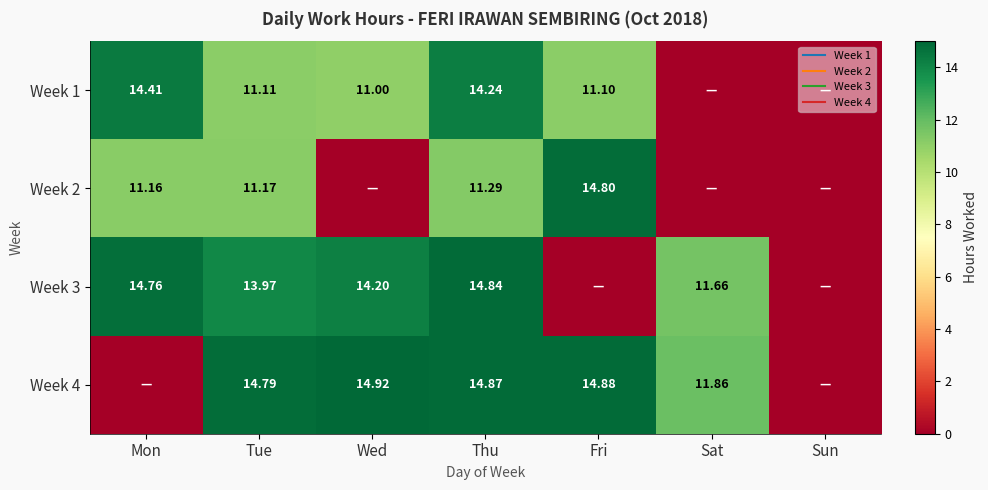

What is the difference between the highest and lowest values at Tue?

3.7